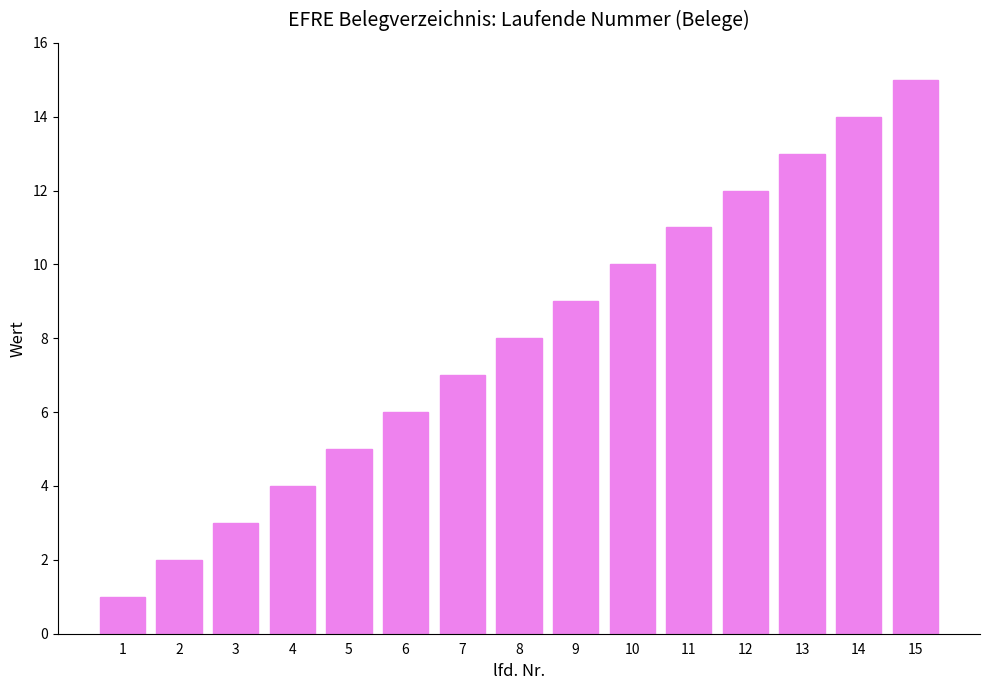

List the labels in order of value, smallest first.

1, 2, 3, 4, 5, 6, 7, 8, 9, 10, 11, 12, 13, 14, 15